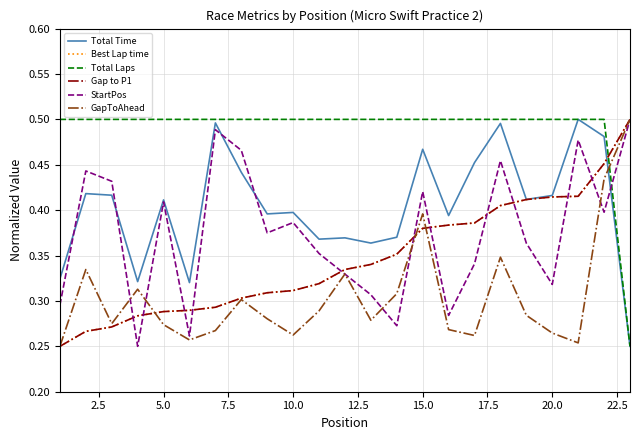

Reading left to right, transcribe all the data shown in this chart.

Total Time: 0.3	0.4	0.4	0.3	0.4	0.3	0.5	0.4	0.4	0.4	0.4	0.4	0.4	0.4	0.5	0.4	0.5	0.5	0.4	0.4	0.5	0.5	0.2
Best Lap time: 0.2	0.3	0.3	0.3	0.3	0.3	0.3	0.3	0.3	0.3	0.3	0.3	0.3	0.4	0.4	0.4	0.4	0.4	0.4	0.4	0.4	0.5	0.5
Total Laps: 0.5	0.5	0.5	0.5	0.5	0.5	0.5	0.5	0.5	0.5	0.5	0.5	0.5	0.5	0.5	0.5	0.5	0.5	0.5	0.5	0.5	0.5	0.2
Gap to P1: 0.2	0.3	0.3	0.3	0.3	0.3	0.3	0.3	0.3	0.3	0.3	0.3	0.3	0.4	0.4	0.4	0.4	0.4	0.4	0.4	0.4	0.5	0.5
StartPos: 0.3	0.4	0.4	0.2	0.4	0.3	0.5	0.5	0.4	0.4	0.4	0.3	0.3	0.3	0.4	0.3	0.3	0.5	0.4	0.3	0.5	0.4	0.5
GapToAhead: 0.2	0.3	0.3	0.3	0.3	0.3	0.3	0.3	0.3	0.3	0.3	0.3	0.3	0.3	0.4	0.3	0.3	0.3	0.3	0.3	0.3	0.4	0.5